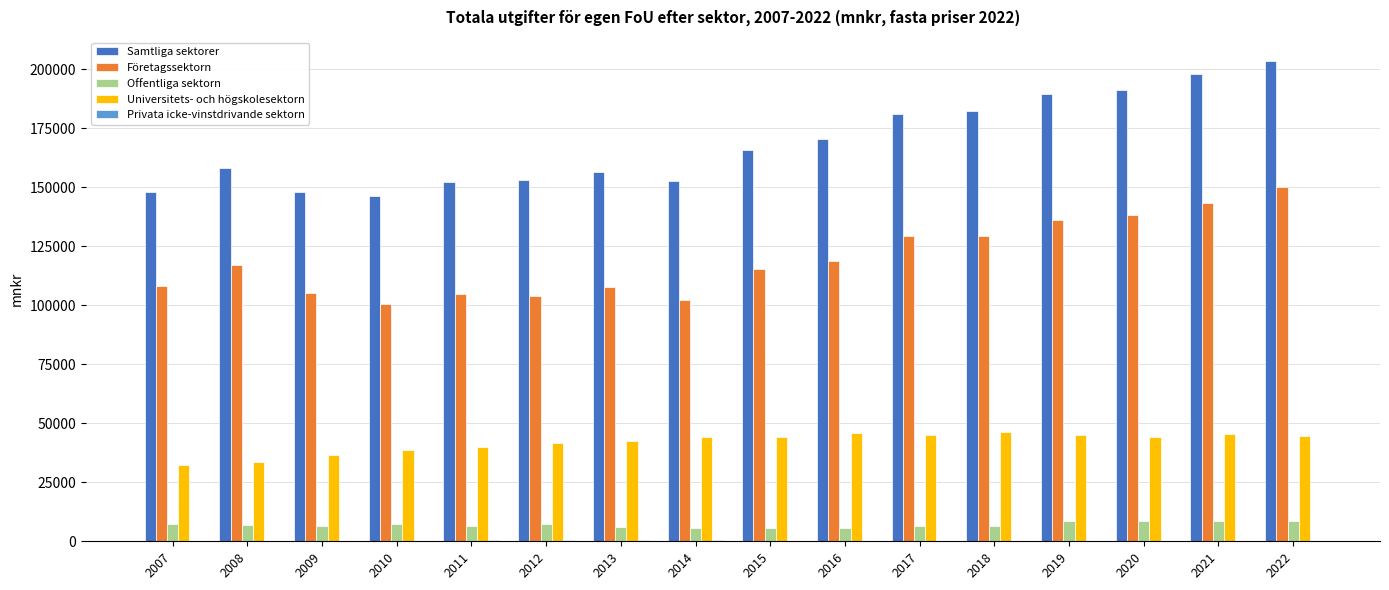

How many series are shown in this chart?

5